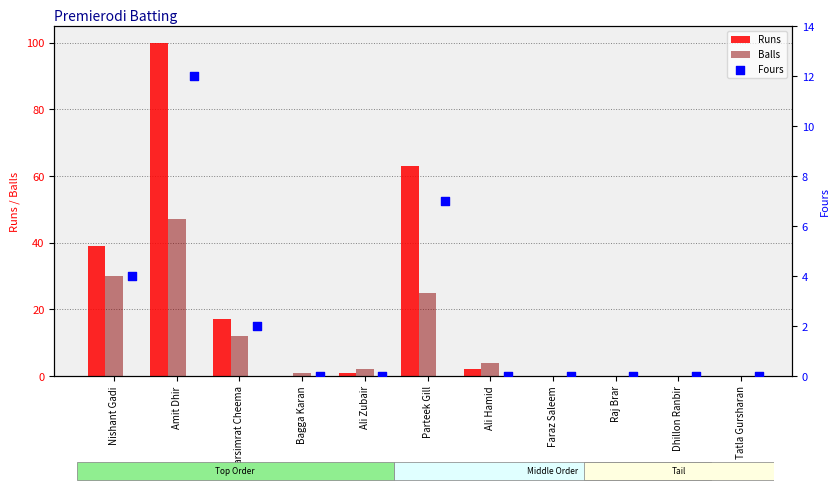

Is the value of Balls at Faraz Saleem greater than the value of Runs at Parteek Gill?

No